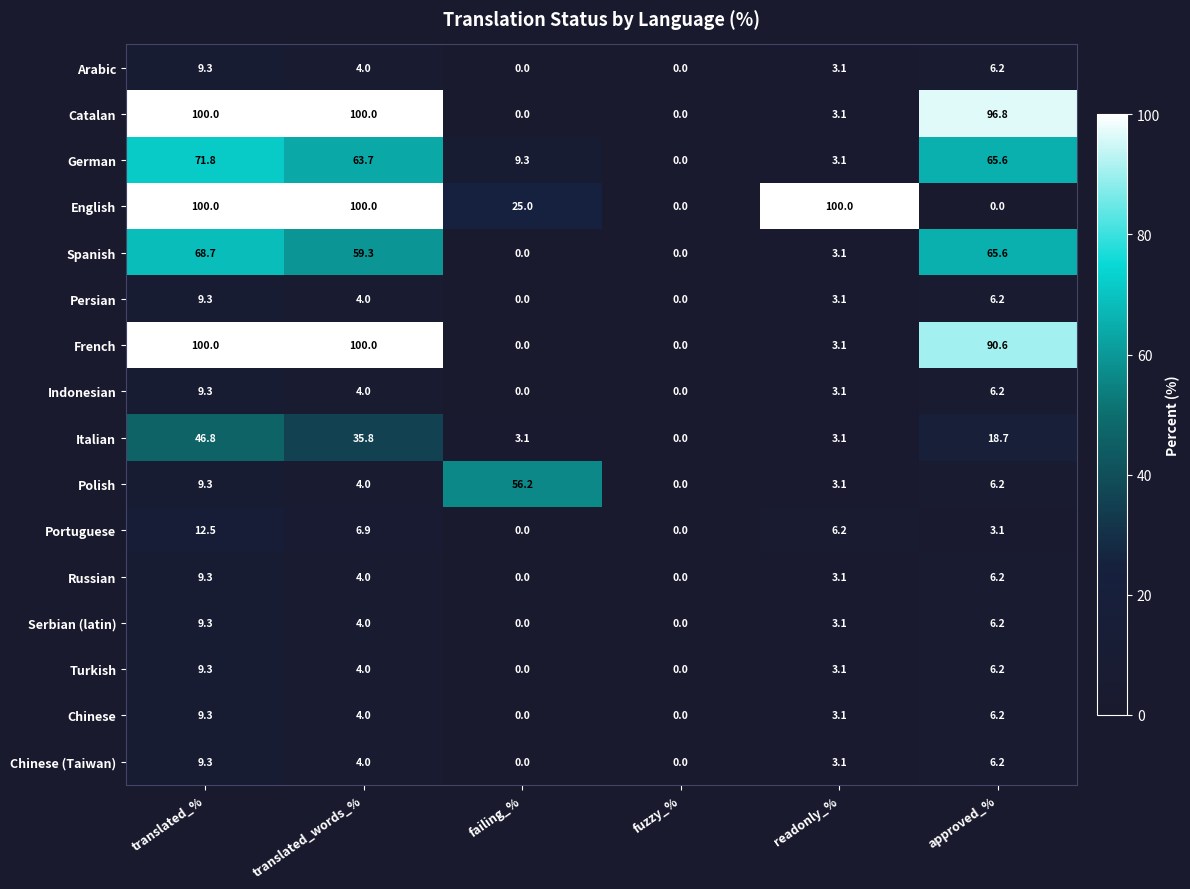

Which series has the largest total across all categories?

English